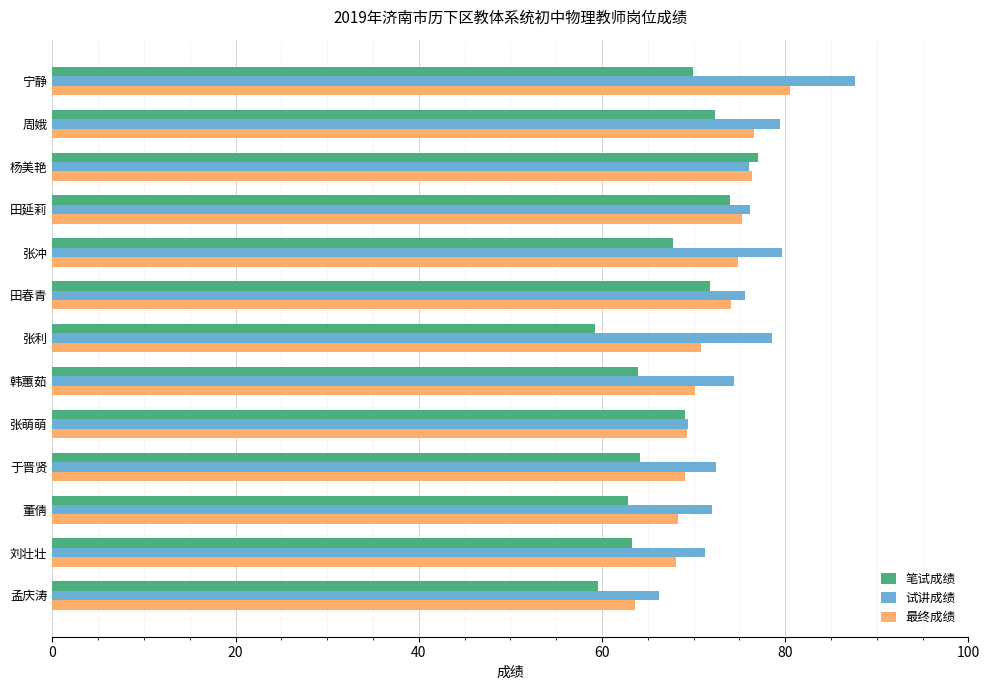

What is the lowest value of the 试讲成绩 series?

66.2